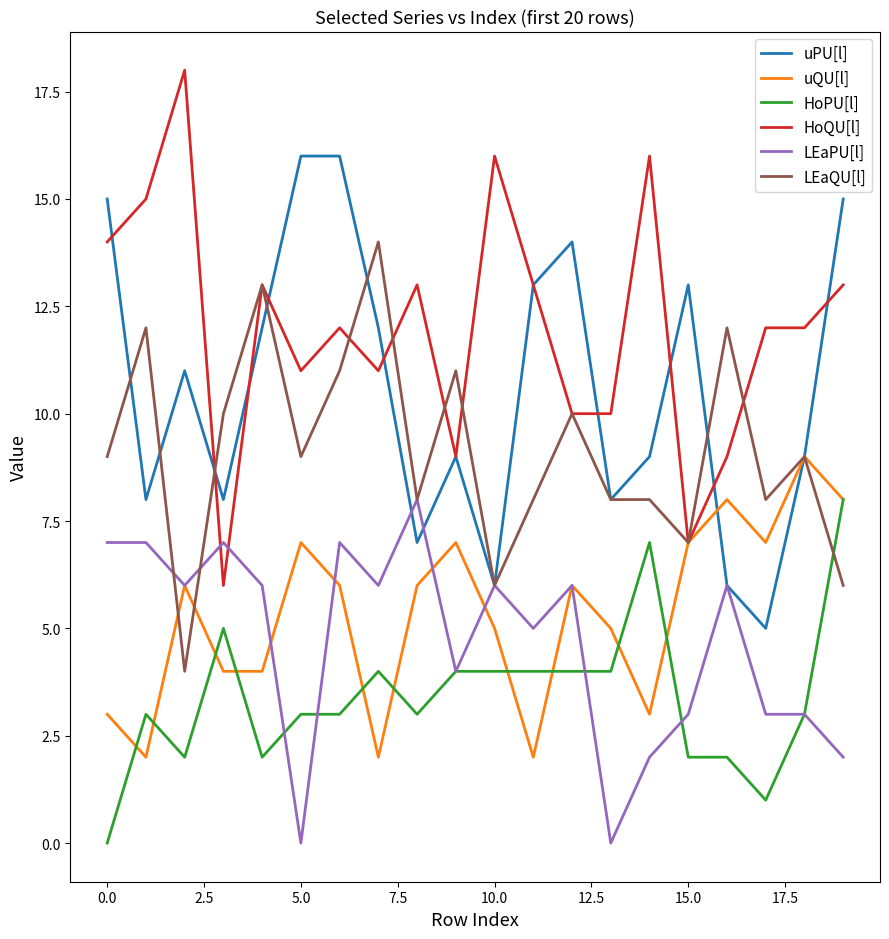

What is the highest value of the uPU[l] series?

16